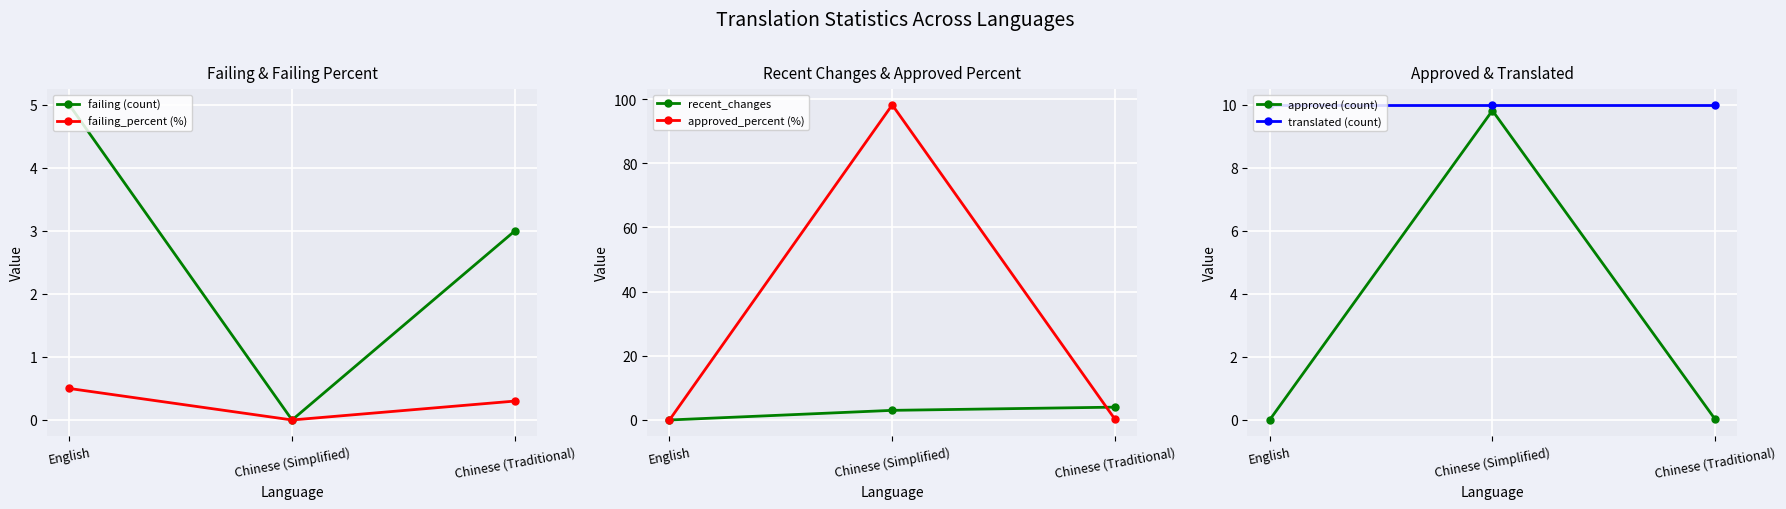

What is the label of the 1st point from the right?

Chinese (Traditional)